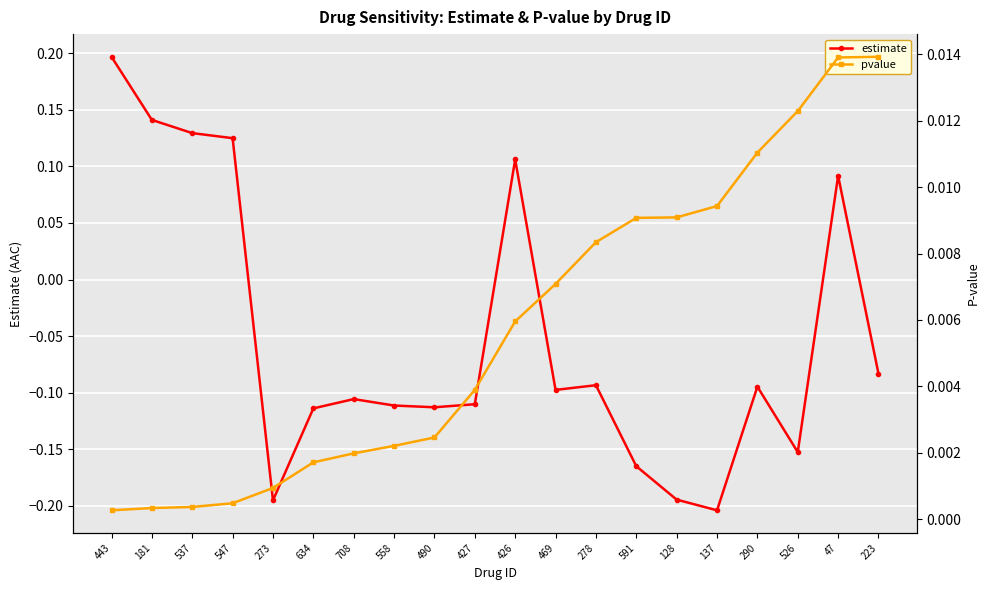

Which category has the highest value in the pvalue series?

223